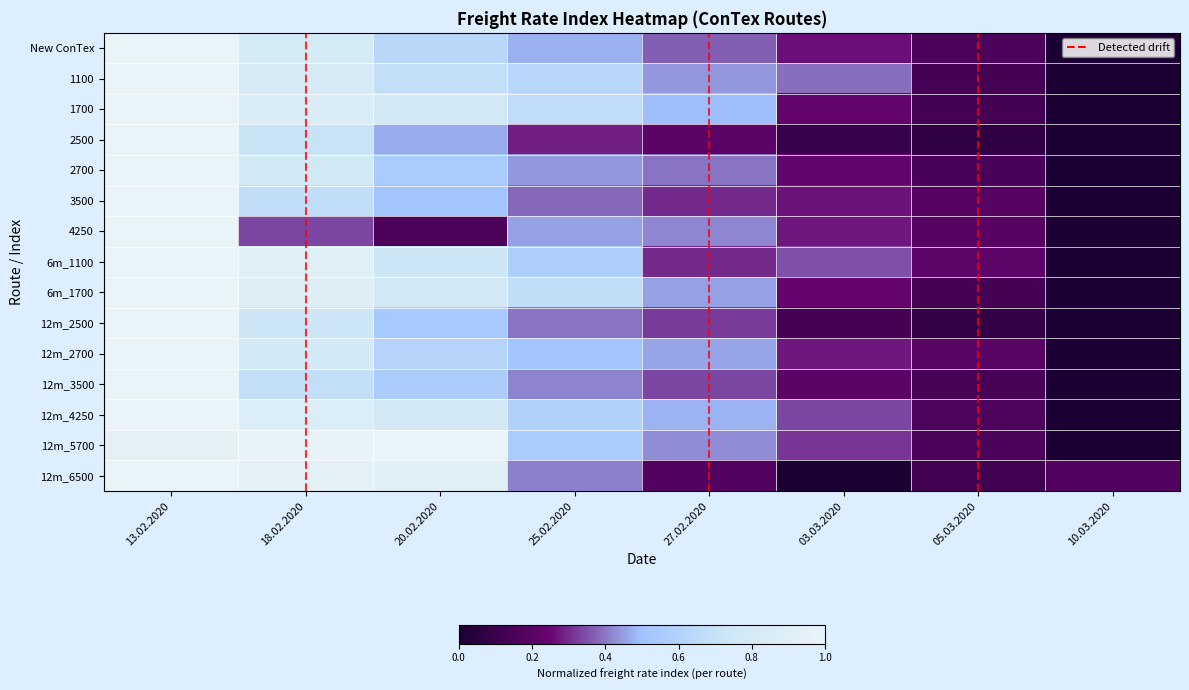

How many series are shown in this chart?

15